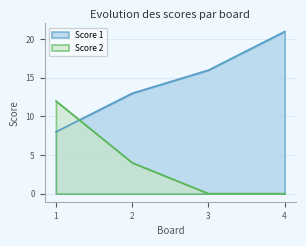

Does the chart display data point markers on the line(s)?

No